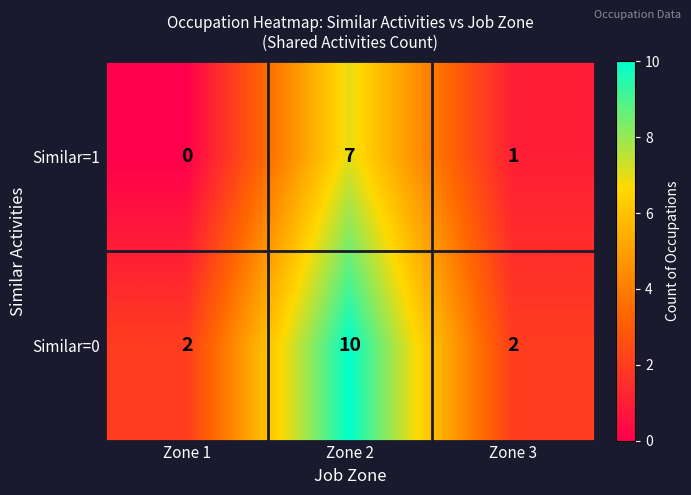

What is the spread (max minus min) of values at Zone 2?

3